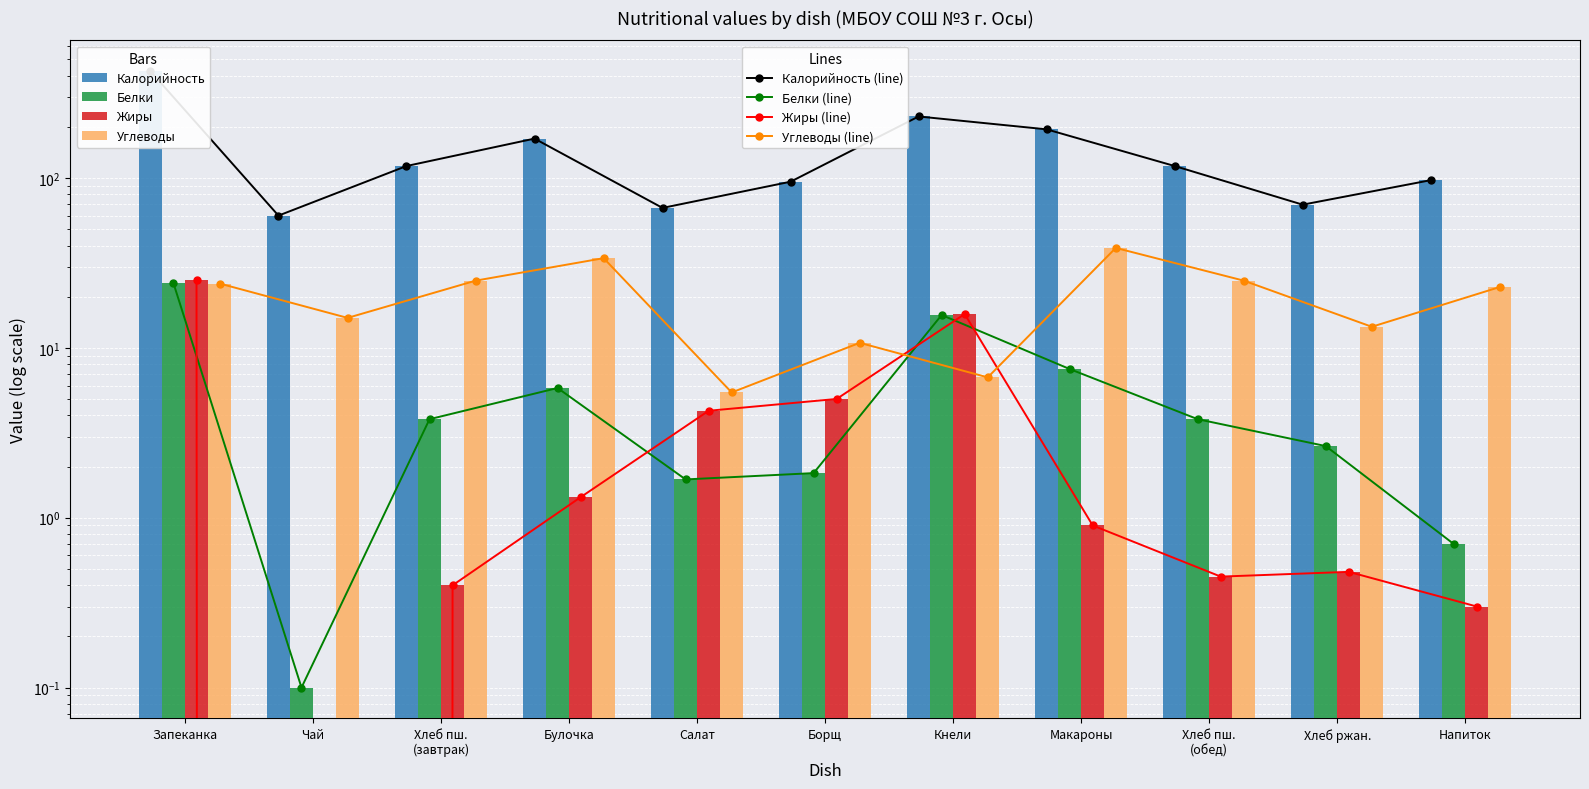

At Булочка, list the series in order from largest to smallest.

Калорийность, Углеводы, Белки, Жиры